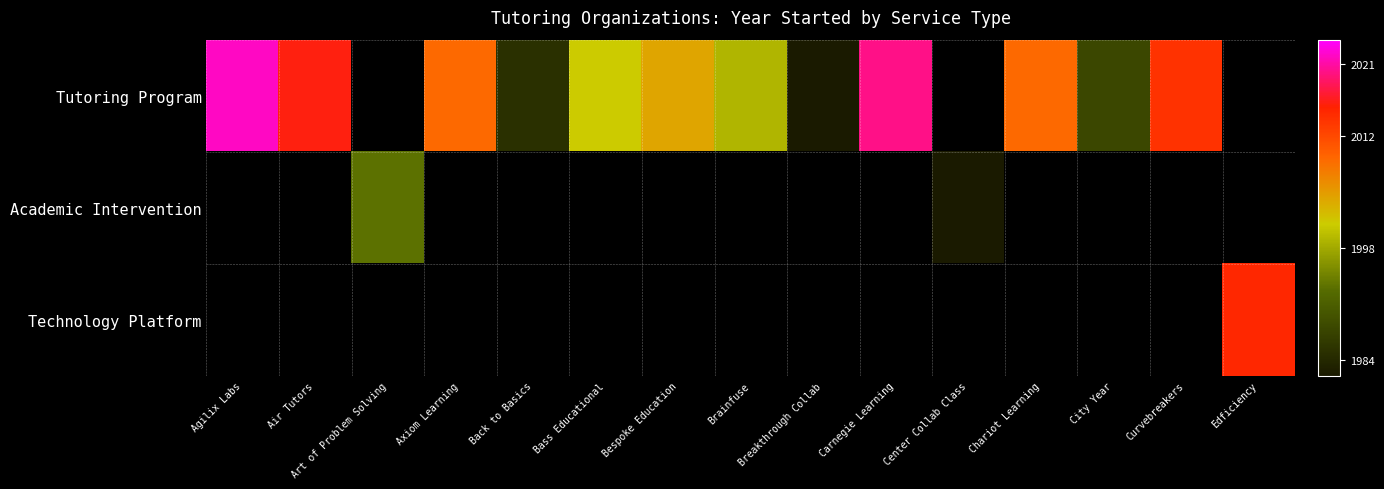

How many series are shown in this chart?

3